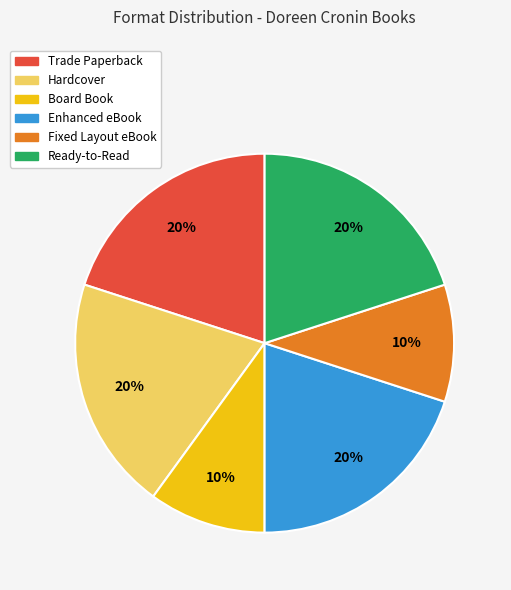

Between Board Book and Hardcover, which is larger?

Hardcover